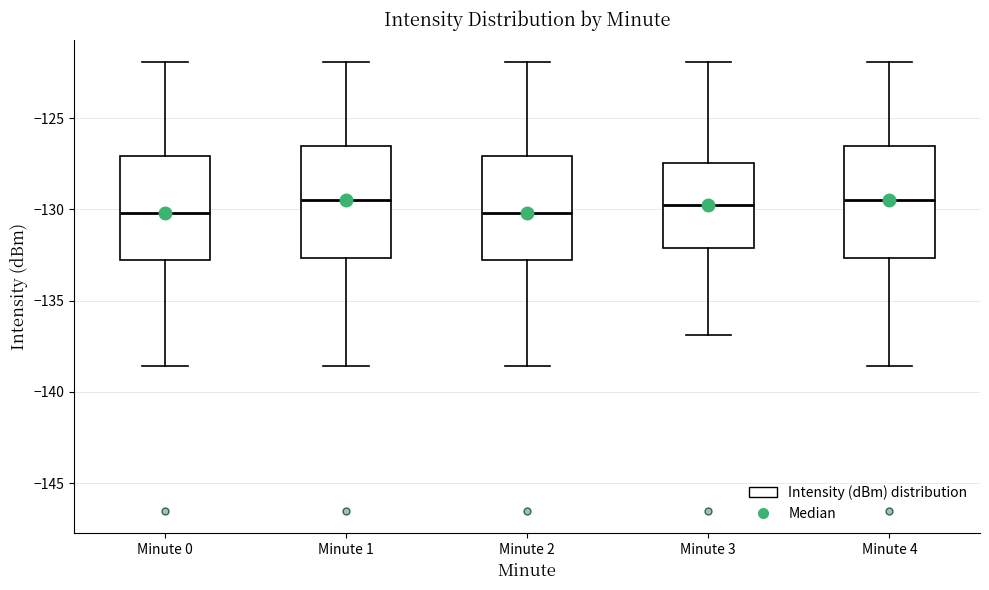

Reading left to right, read every box against the y-axis: the position of its median line, the range the box covers, and the ends of its whiskers. The values are not printed on the chart, so give them approximately, as read against the axis.

Minute 0: median -130.0, box -133.0 to -127.0, whiskers -138.5 to -122.0
Minute 1: median -129.5, box -132.5 to -126.5, whiskers -138.5 to -122.0
Minute 2: median -130.0, box -133.0 to -127.0, whiskers -138.5 to -122.0
Minute 3: median -130.0, box -132.0 to -127.5, whiskers -137.0 to -122.0
Minute 4: median -129.5, box -132.5 to -126.5, whiskers -138.5 to -122.0